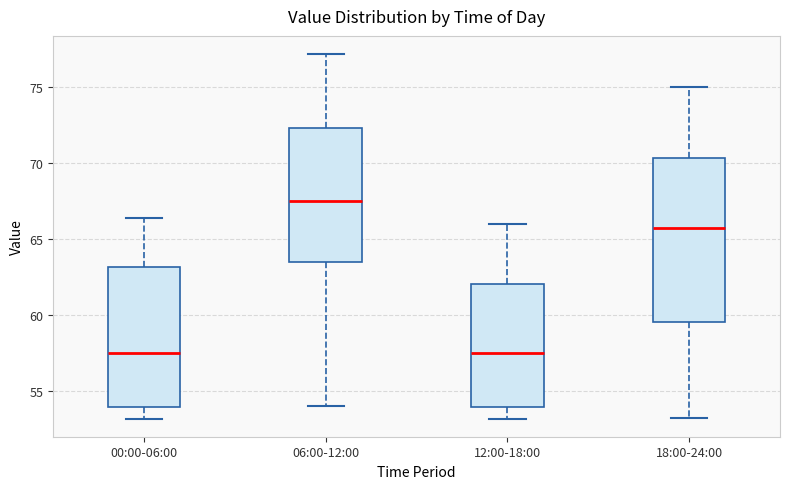

Reading left to right, transcribe this box plot: for each box, give where its median line is, the range the box spans, and where its two whiskers end, as read against the y-axis. The values are not printed on the chart, so give them approximately, as read against the axis.

00:00-06:00: median 57.5, box 54.0 to 63.0, whiskers 53.0 to 66.5
06:00-12:00: median 67.5, box 63.5 to 72.5, whiskers 54.0 to 77.0
12:00-18:00: median 57.5, box 54.0 to 62.0, whiskers 53.0 to 66.0
18:00-24:00: median 66.0, box 59.5 to 70.5, whiskers 53.0 to 75.0